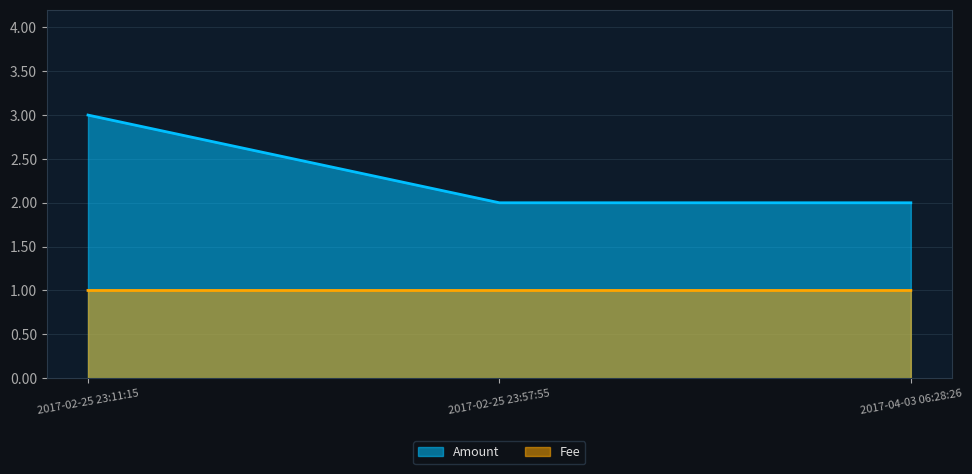

The Fee series shows 1.0 at 2017-04-03 06:28:26. True or false?

True